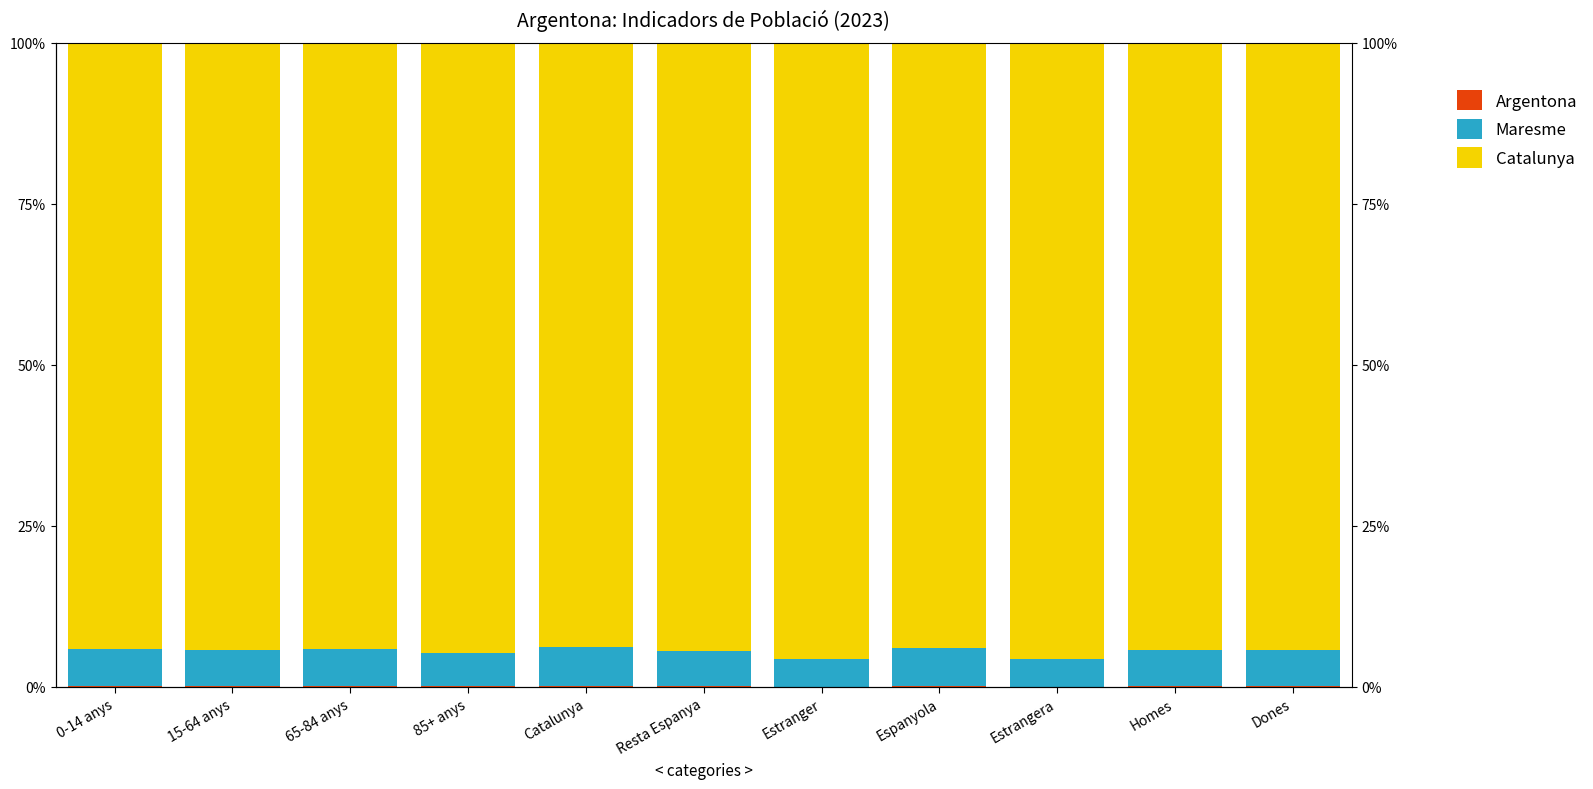

Rank the series by their maximum value, from highest to lowest.

Catalunya (valorcat), Maresme (valorcom), Argentona (valormun)